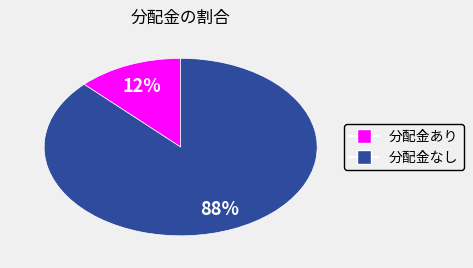

Is there any slice that represents more than half of the pie?

Yes